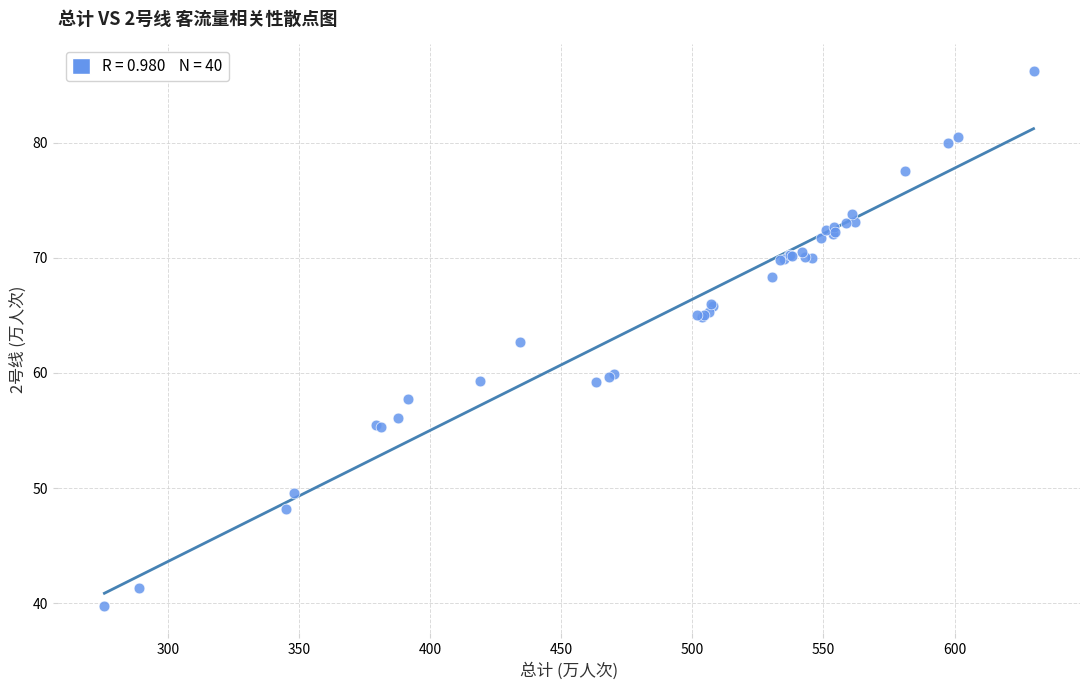

What Y value in the scatter plot is closest to 62?

62.7